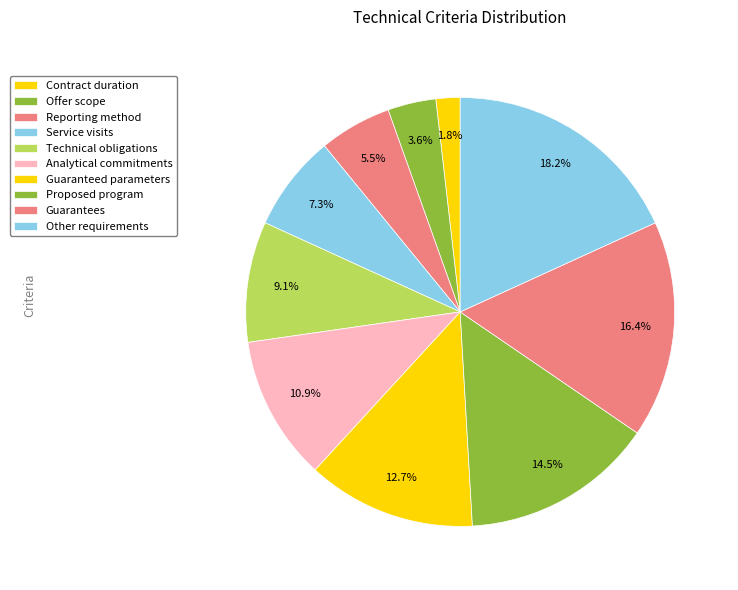

What is the change in value from Technical obligations to Analytical commitments?

+1